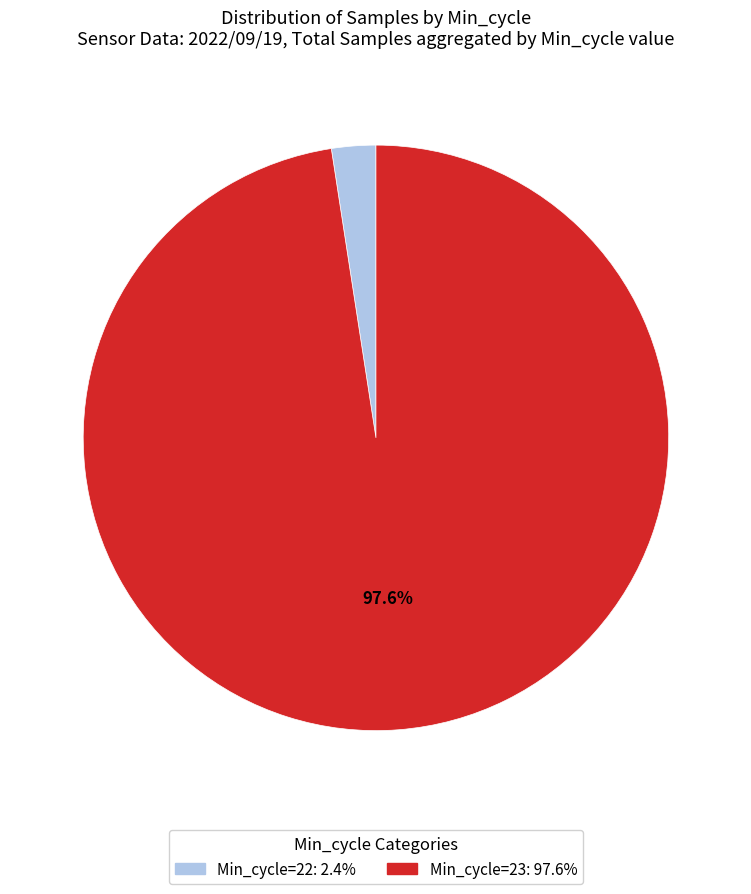

Is the sum of Min_cycle=23: 97.6% and Min_cycle=22: 2.4% greater than half?

Yes